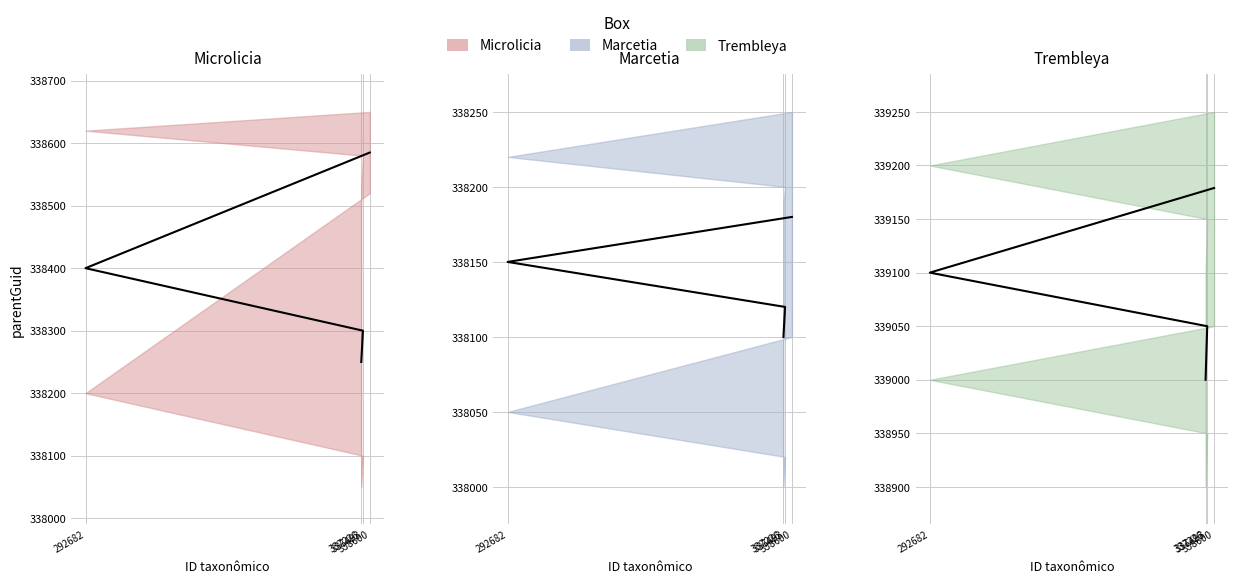

What is the difference between the Microlicia values at 337226 and 337493?

50